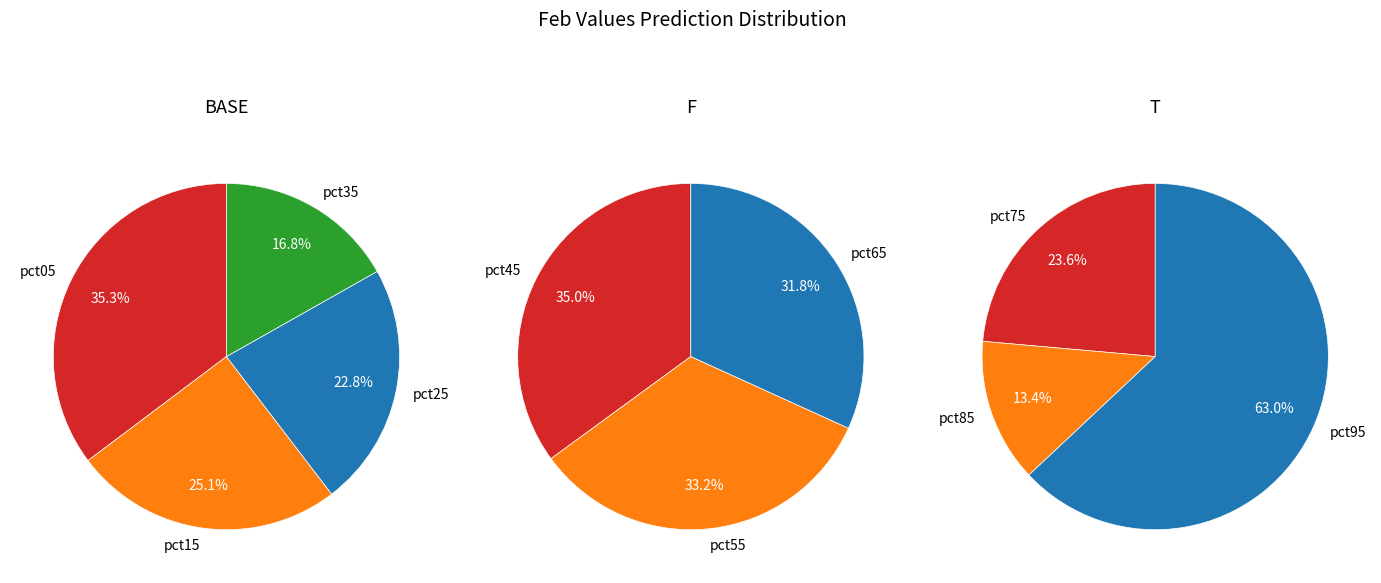

Which category has the biggest portion of the pie?

pct95